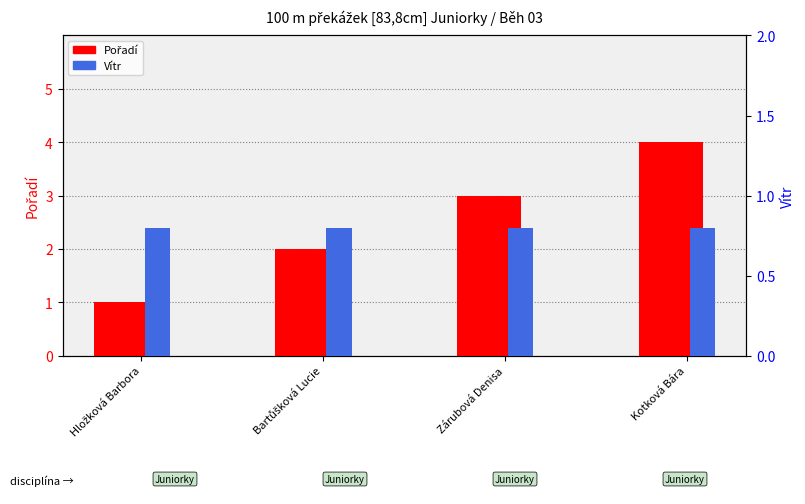

Is the value of Pořadí at Zárubová Denisa greater than the value of Vítr at Zárubová Denisa?

Yes